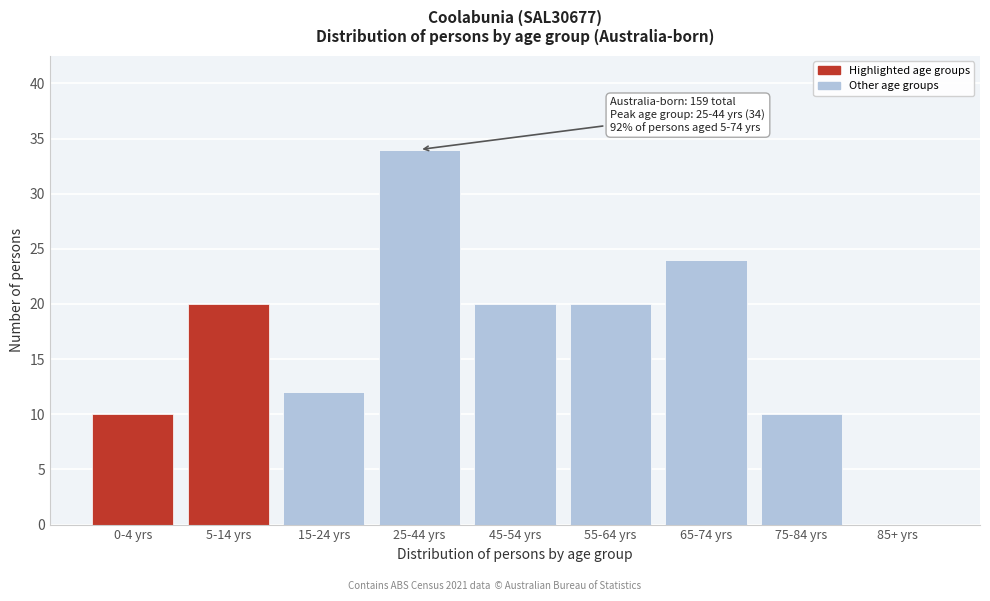

Reading left to right, list all the values displayed in this chart.

0-4 yrs=10	5-14 yrs=20	15-24 yrs=12	25-44 yrs=34	45-54 yrs=20	55-64 yrs=20	65-74 yrs=24	75-84 yrs=10	85+ yrs=0